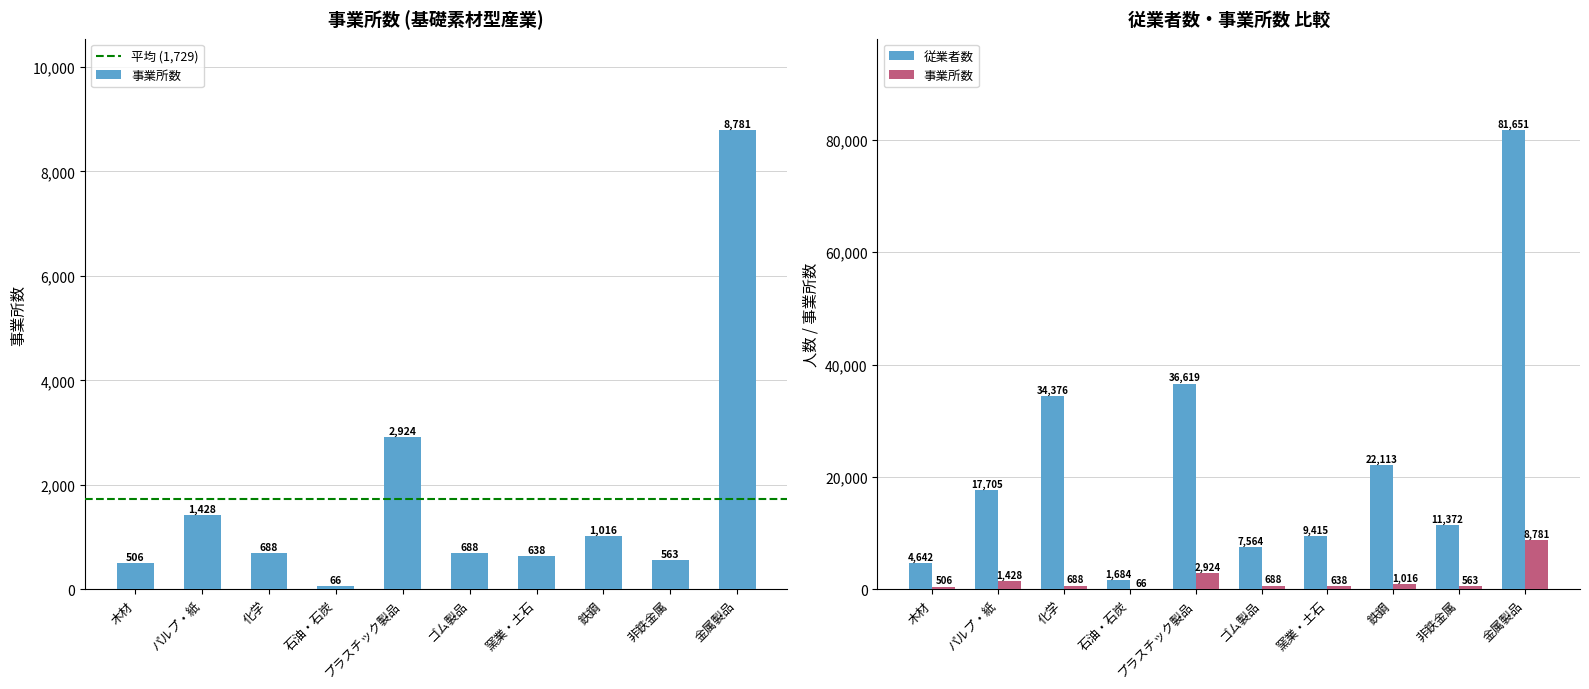

The 事業所数 series shows 3835 at プラスチック製品. True or false?

False